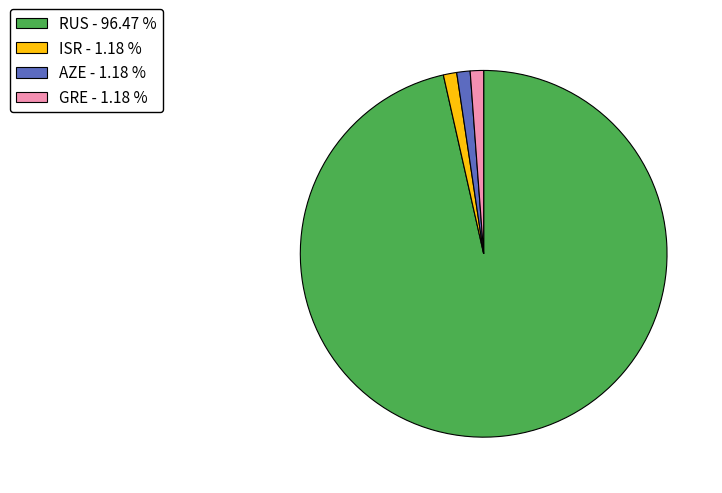

How many segments does this pie chart have?

4